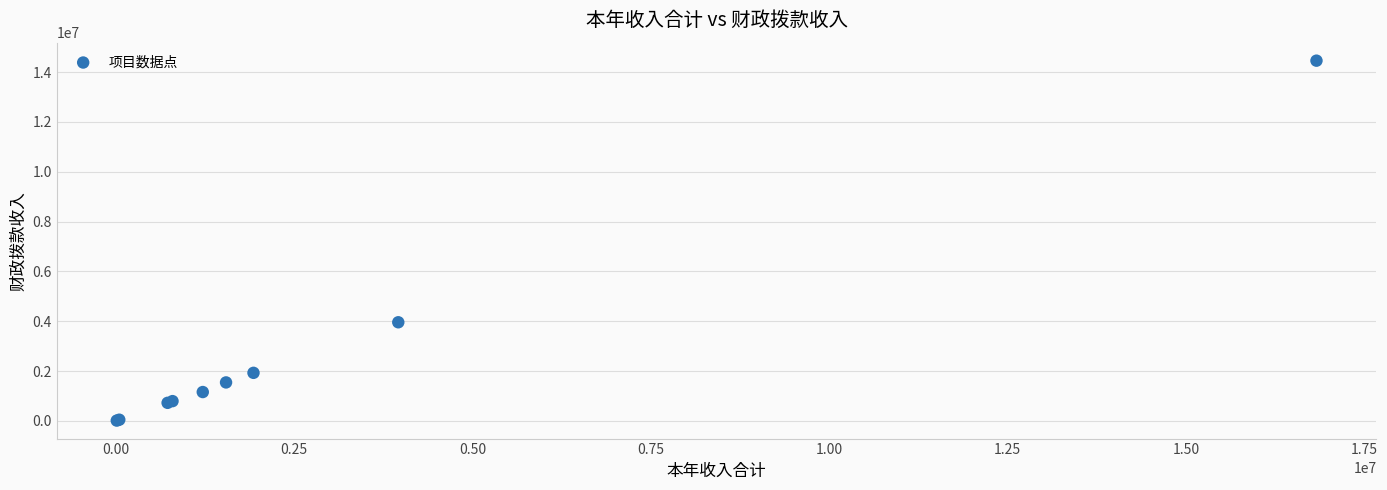

What Y value in the scatter plot is closest to 7234998?

3958000.0